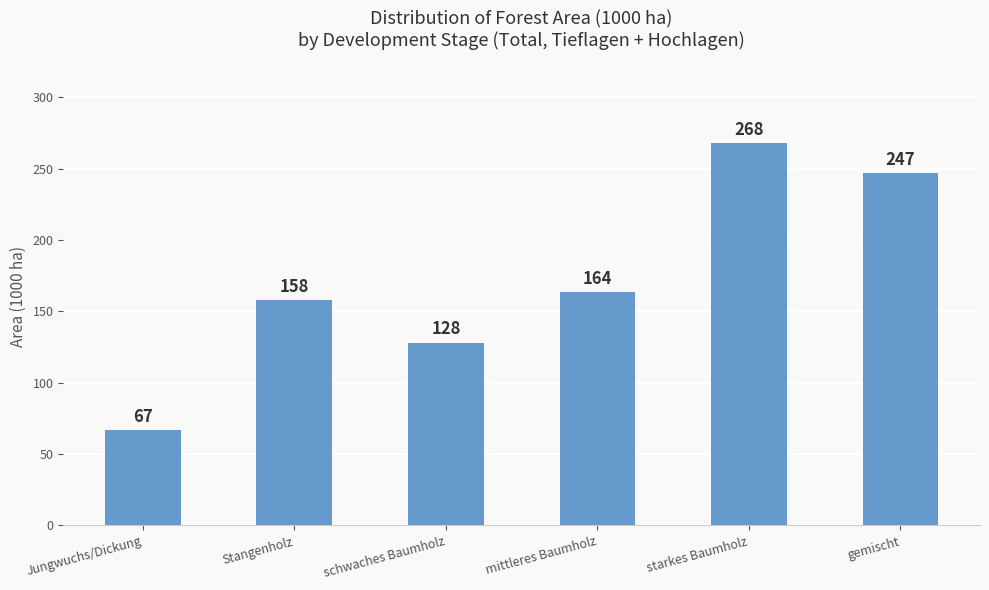

Where is the data nearest to the value 167?

mittleres Baumholz